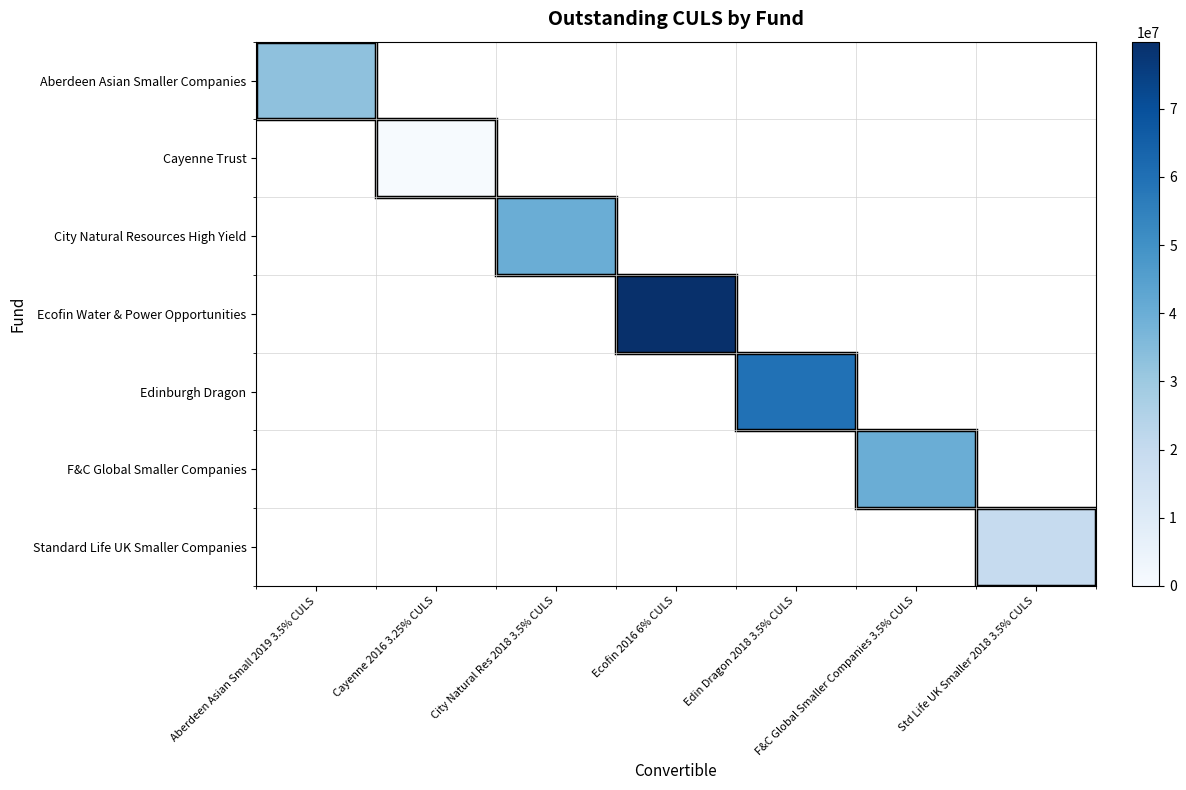

Which has a higher value, Cayenne 2016 3.25% CULS or Edin Dragon 2018 3.5% CULS?

Edin Dragon 2018 3.5% CULS